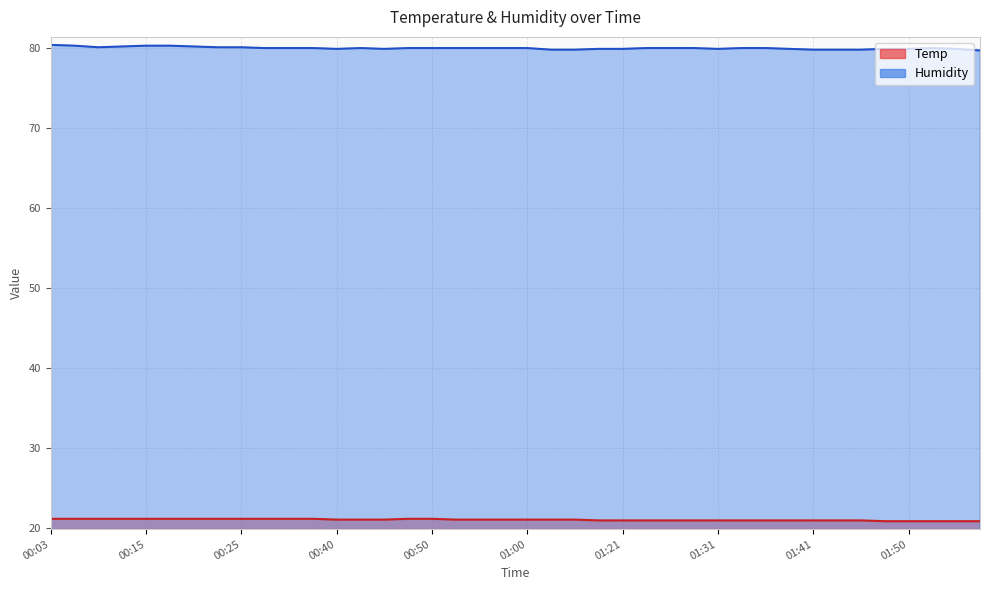

What position from the left is 01:46?

35